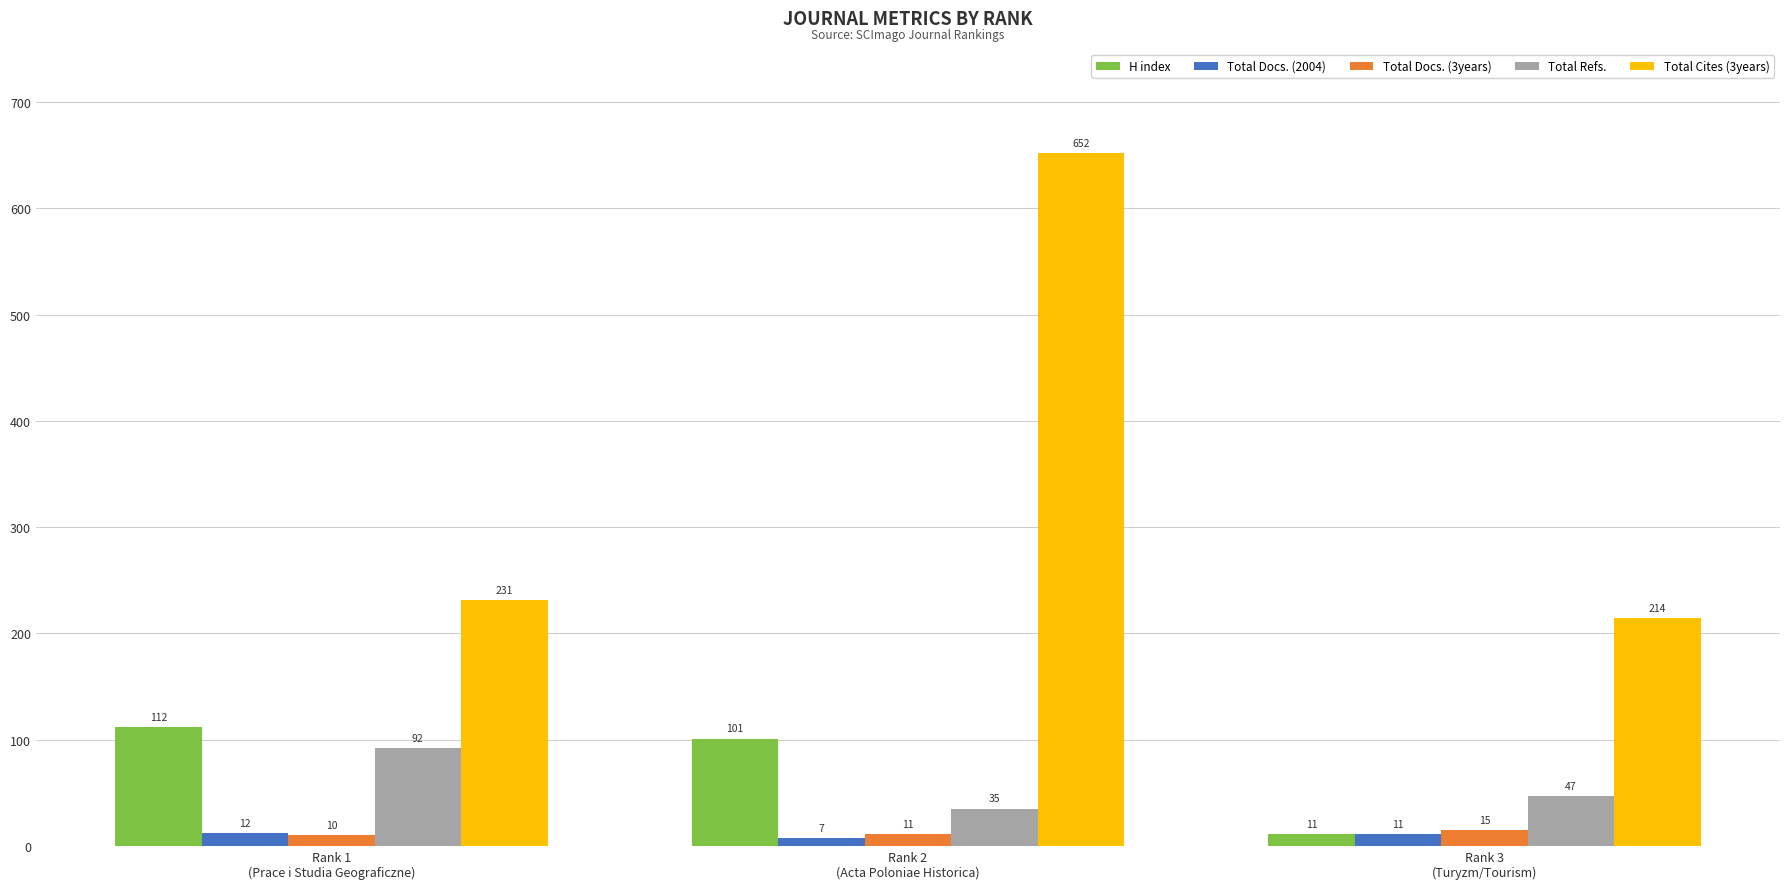

How many bars are there in total?

15